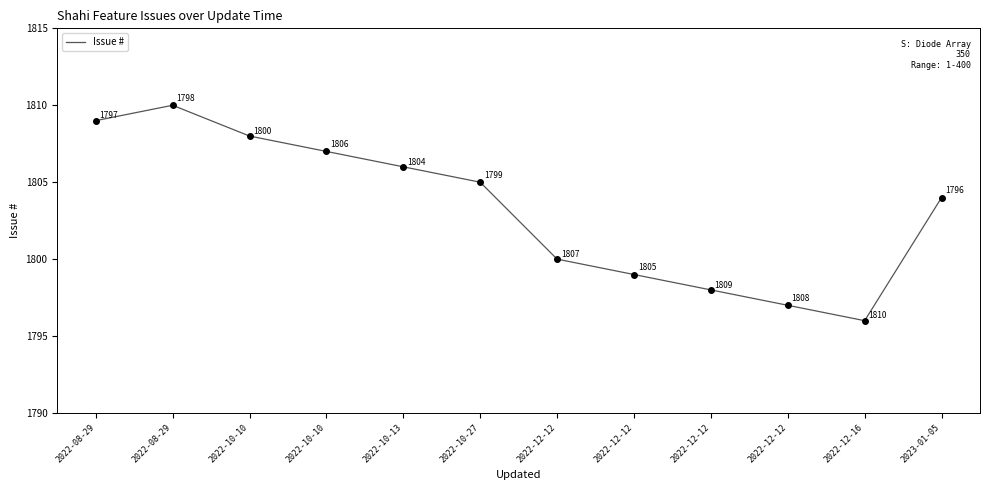

Does the chart display data point markers on the line(s)?

No